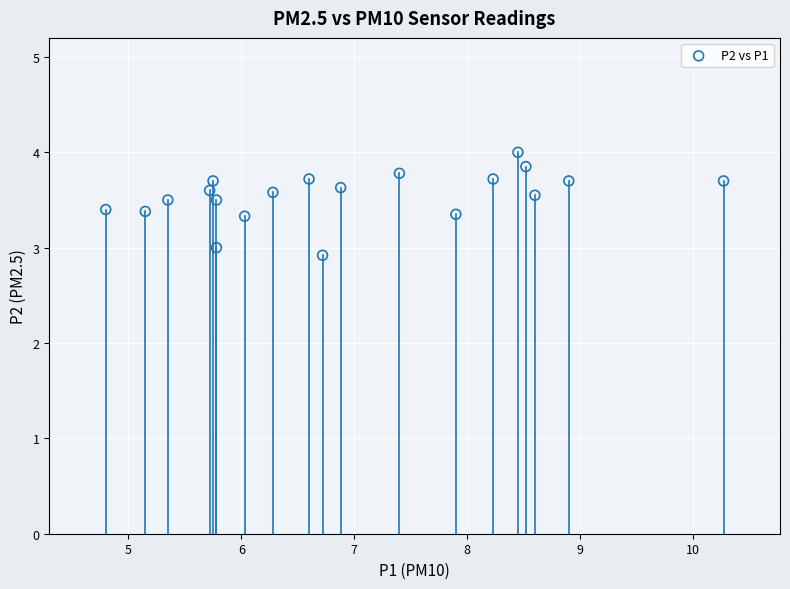

What is the range of X values (max minus min)?

5.5